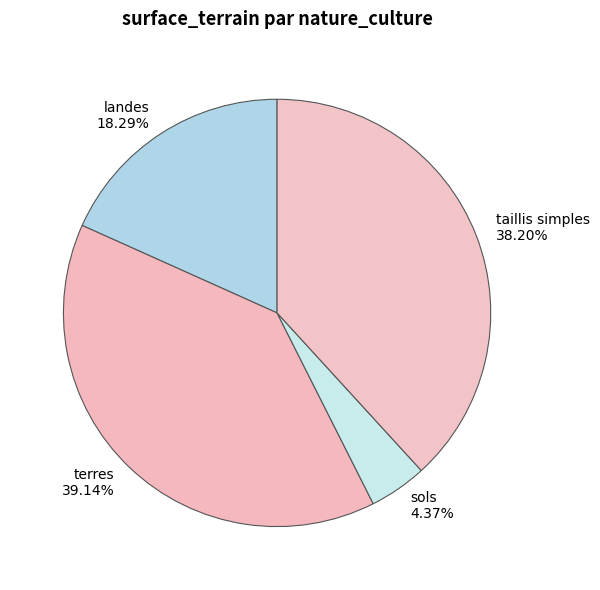

To the nearest percent, what is the combined percentage of landes and terres?

57%